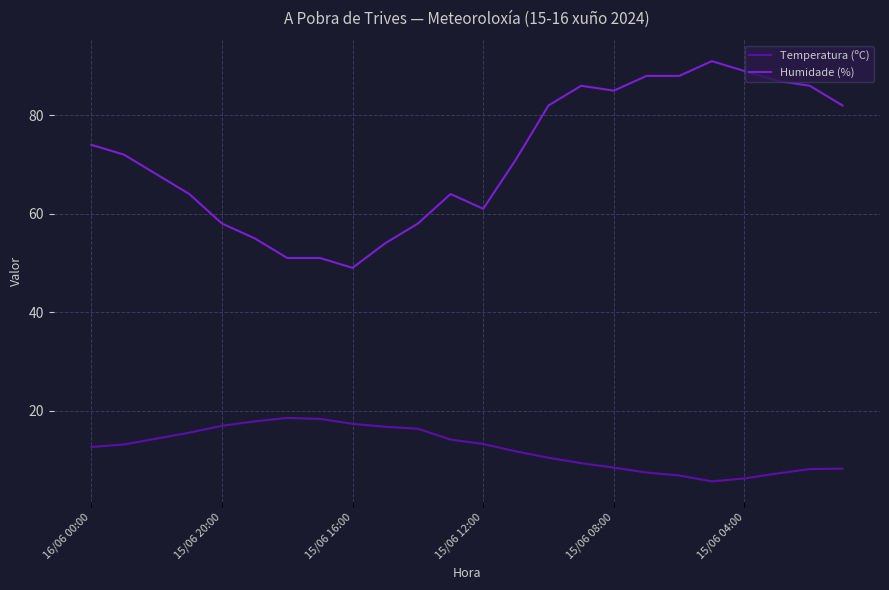

Which series has the largest range (max minus min)?

Humidade (%)